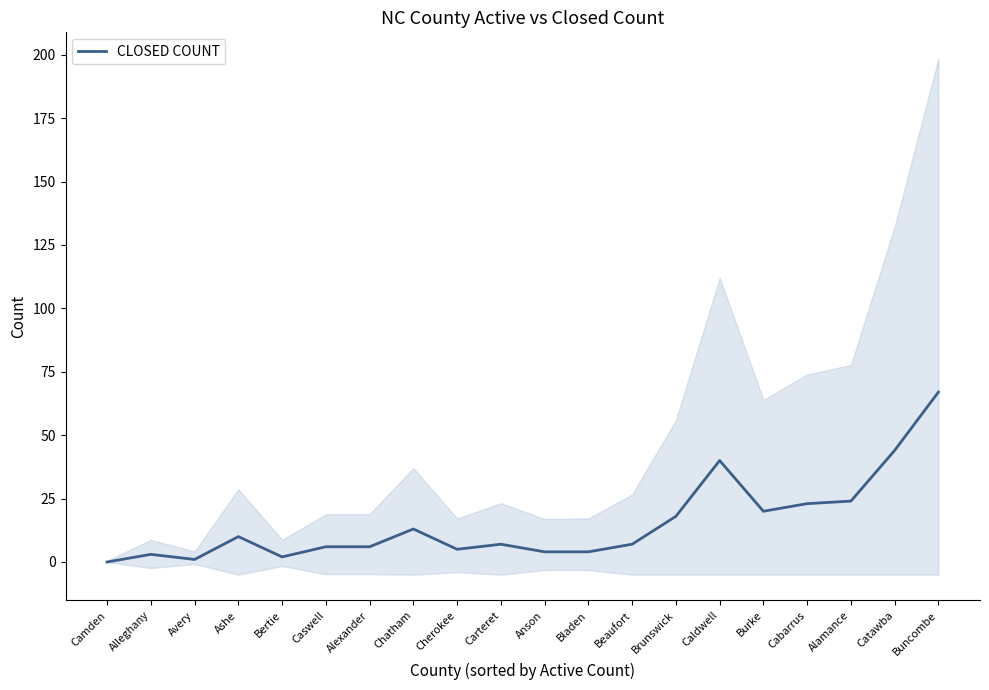

What is the sum of the values at Cherokee and Alleghany?

8